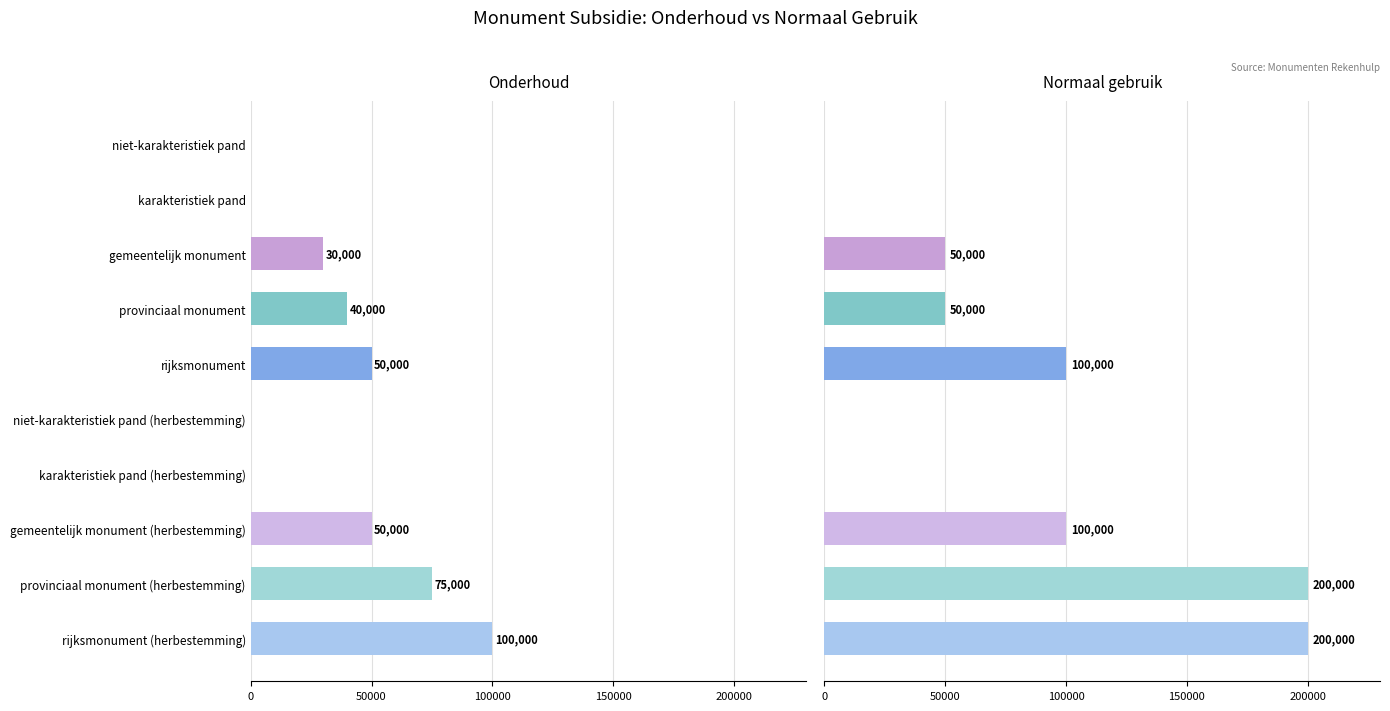

Is it true that normaal gebruik equals 50000 at gemeentelijk monument?

True